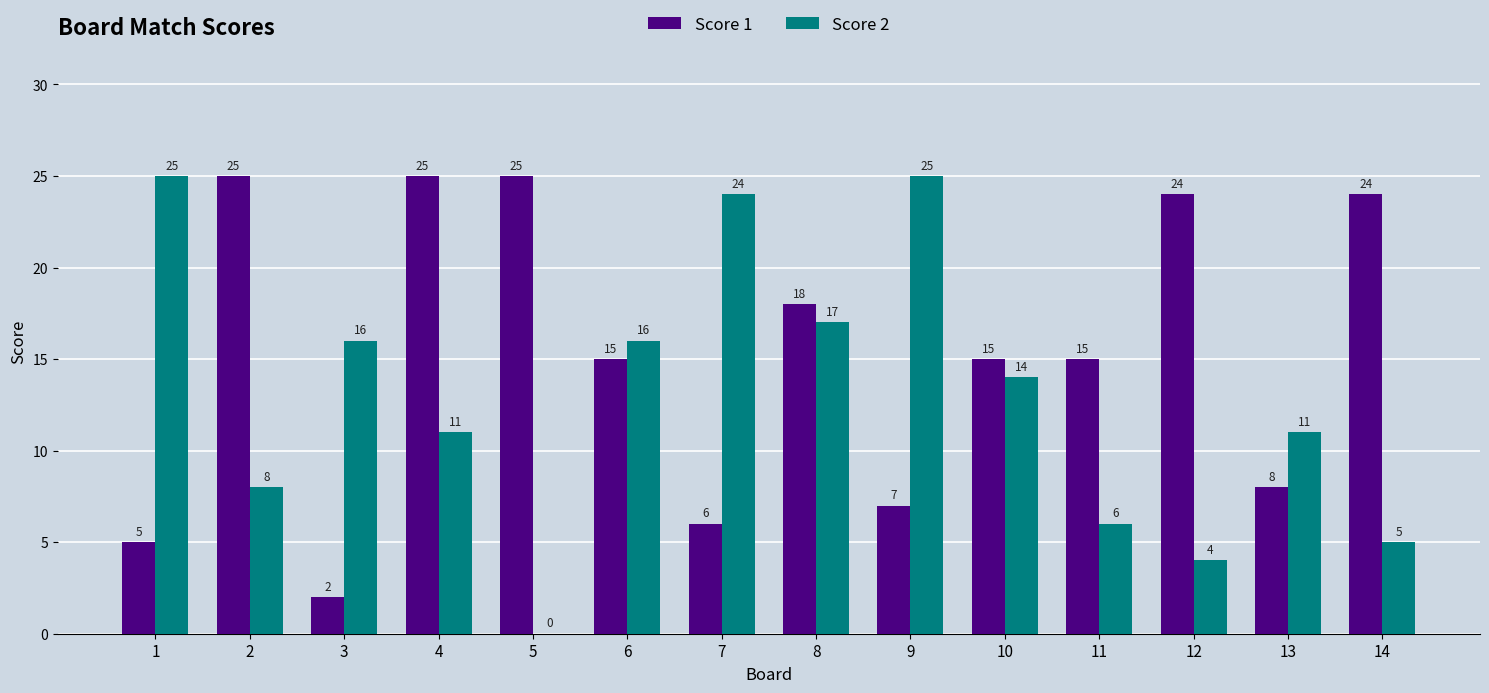

How many categories are shown in the chart?

14